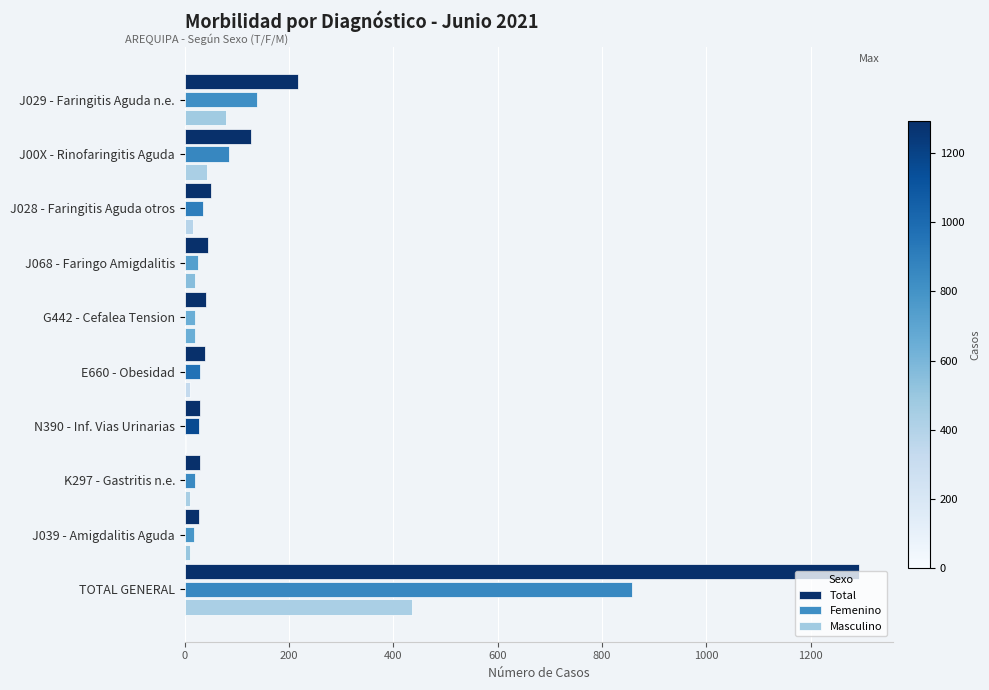

At how many categories does at least one series exceed 529?

1